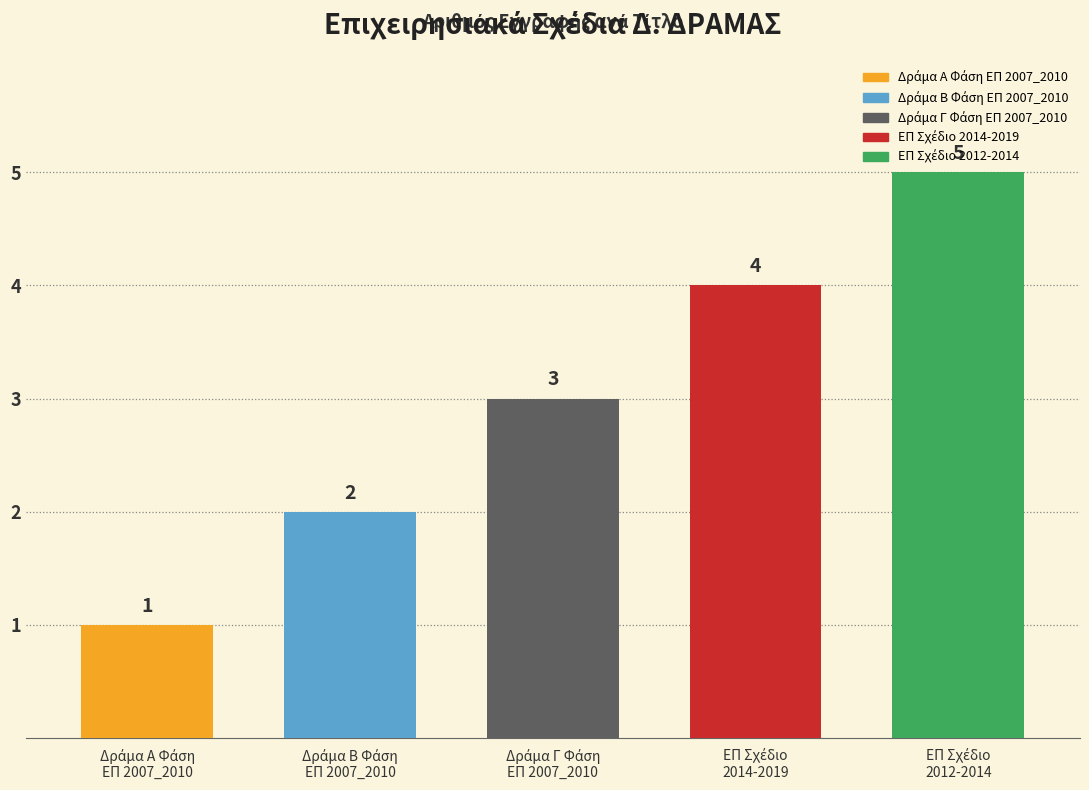

What is the average value?

3